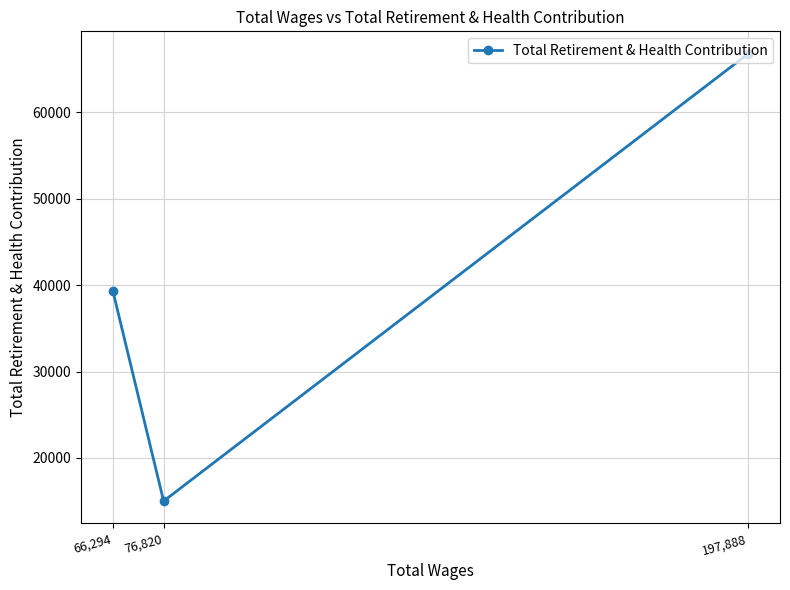

What is the maximum value shown in the chart?

66801